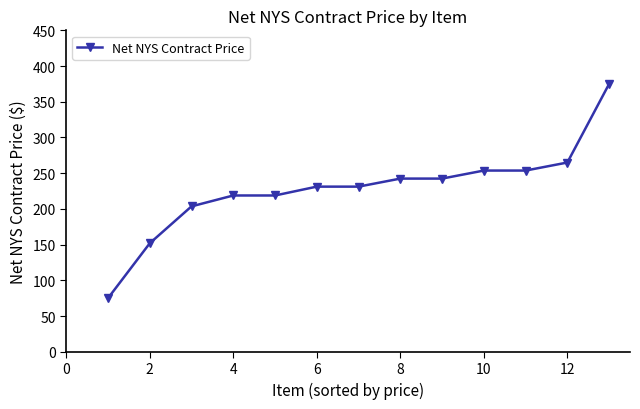

What is the average value?

227.9